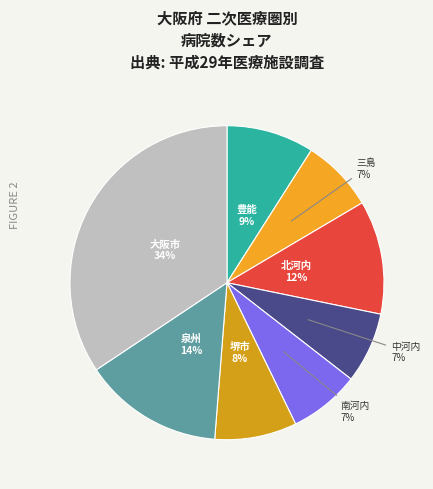

Does 三島 account for over 50% of the chart?

No